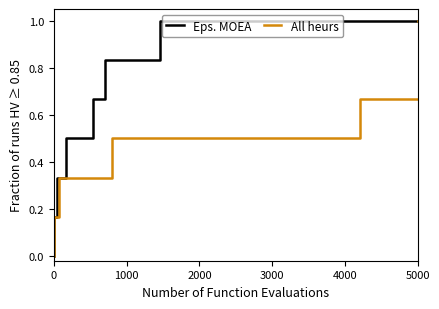

How many All heurs values are between 0 and 1?

8